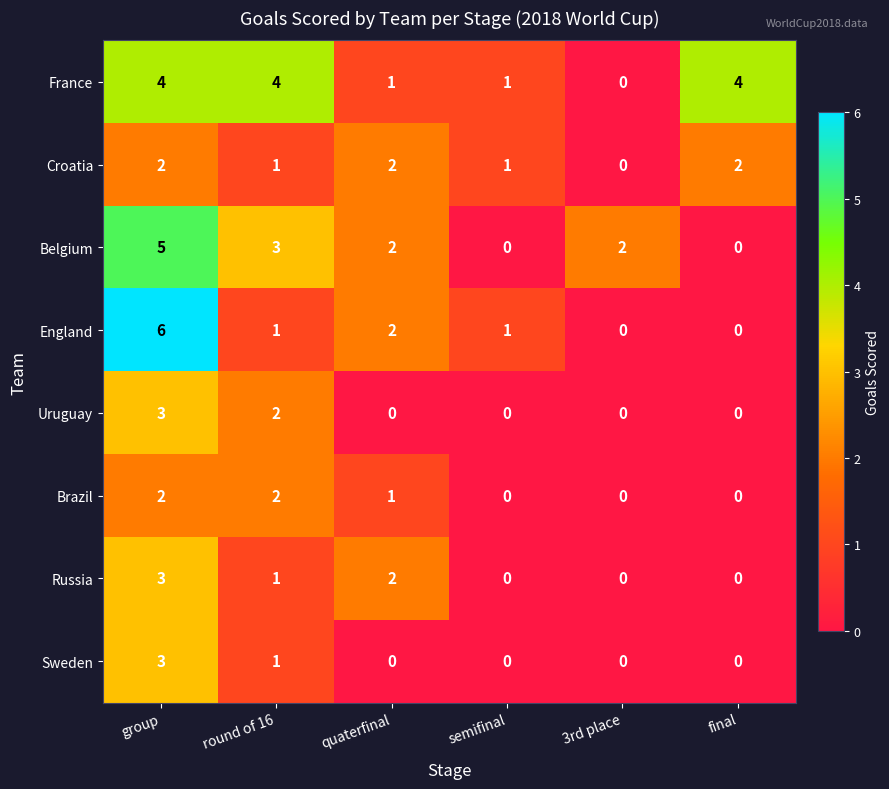

Which series has the largest range (max minus min)?

England